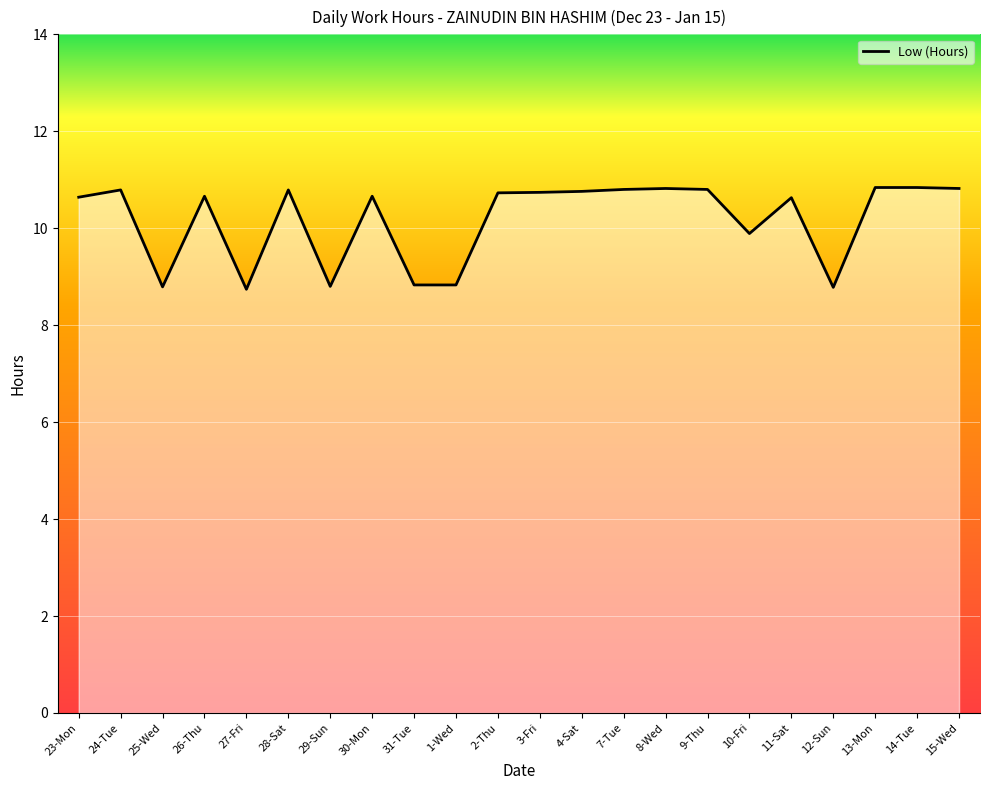

Where does the data first go above 10?

23-Mon